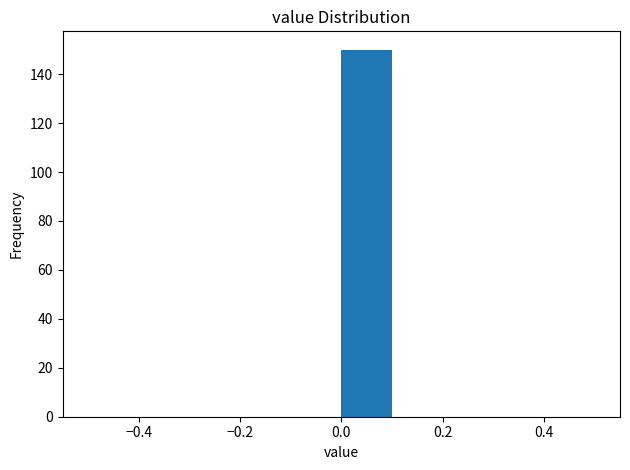

Over which range of the x-axis is the bar tallest?

0.0 to 0.1